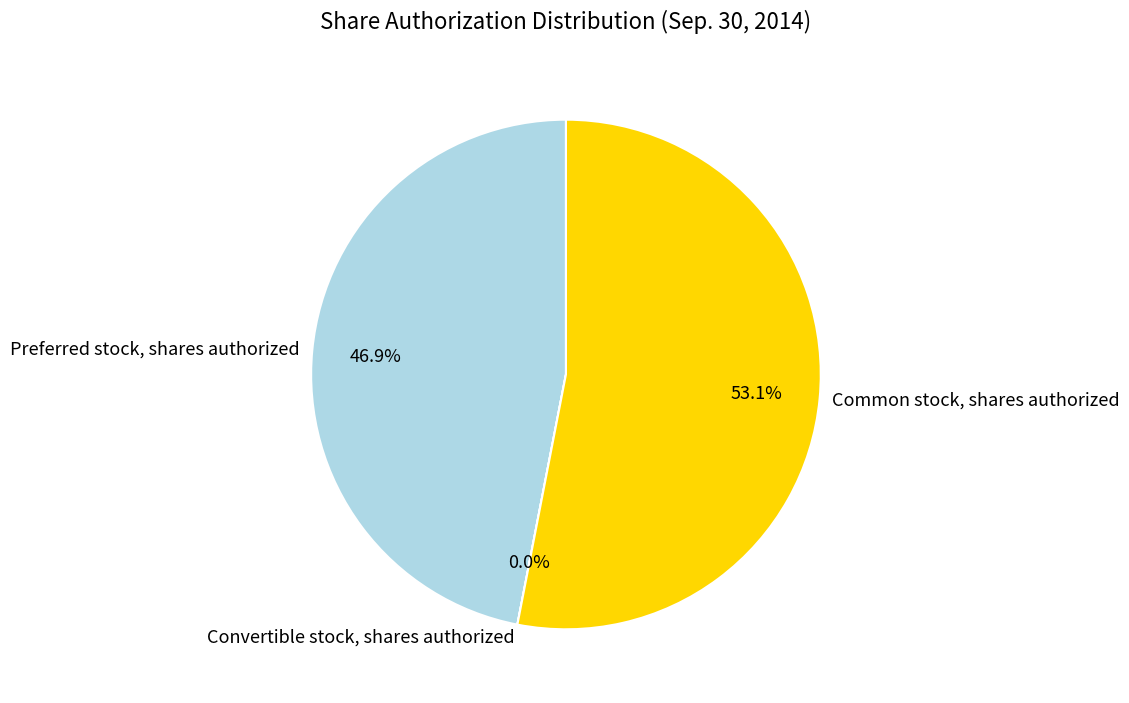

Which category has the biggest portion of the pie?

Common stock, shares authorized